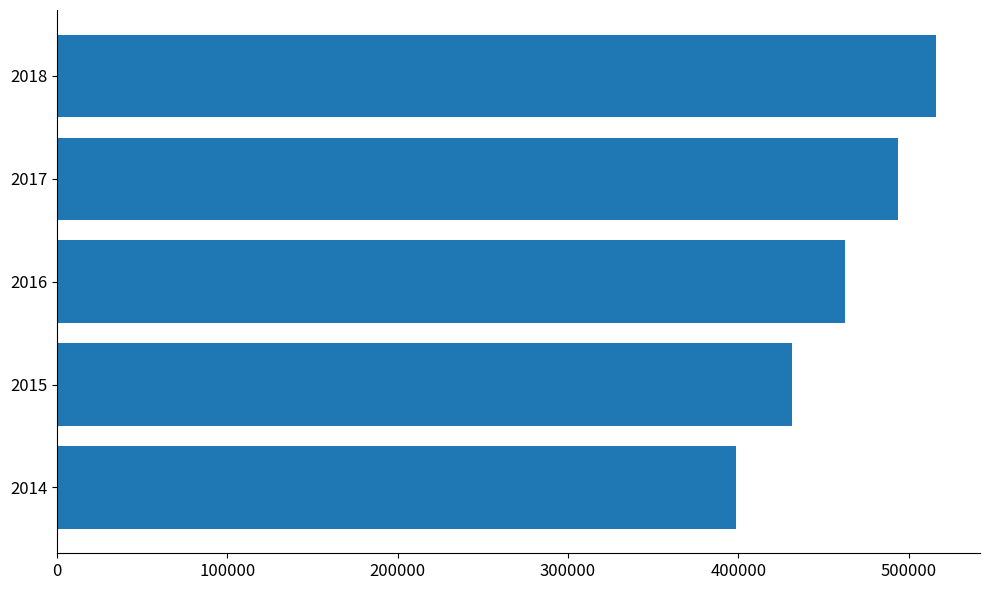

Rank the categories by value from highest to lowest.

2018, 2017, 2016, 2015, 2014